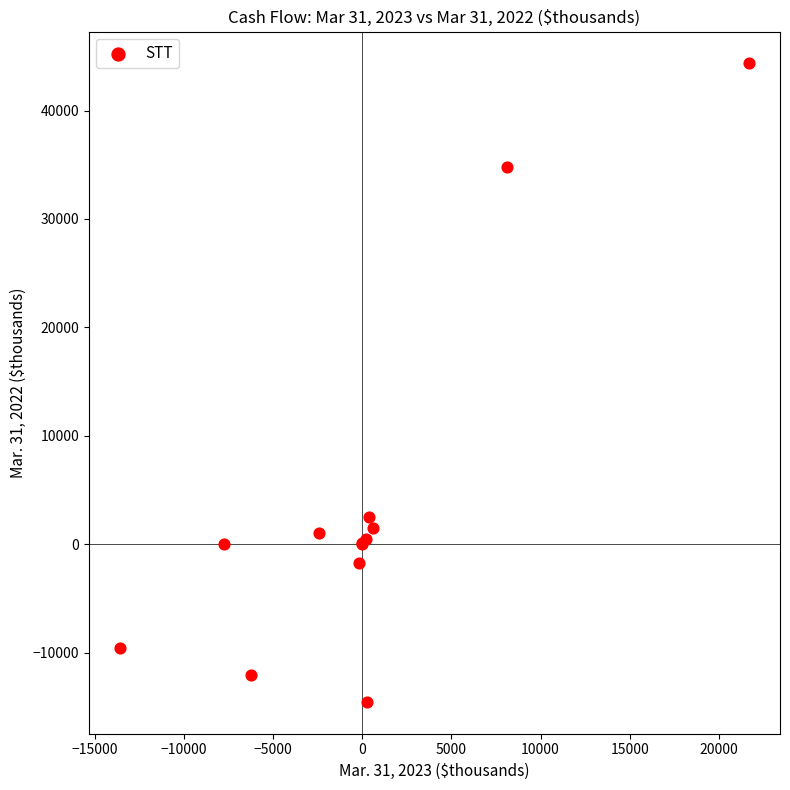

What Y value in the scatter plot is closest to 14905?

2504